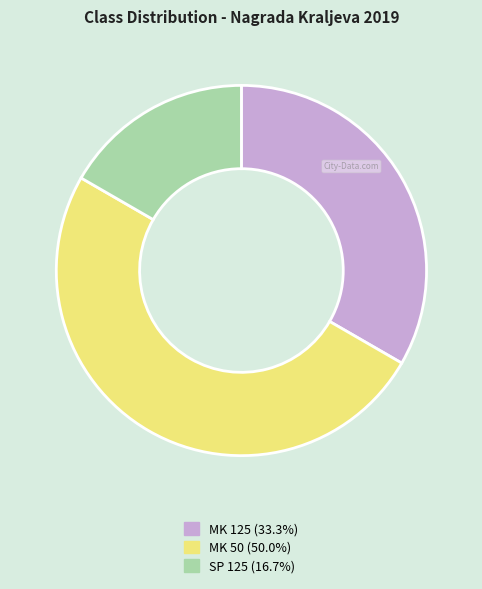

Count the number of slices in the pie.

3